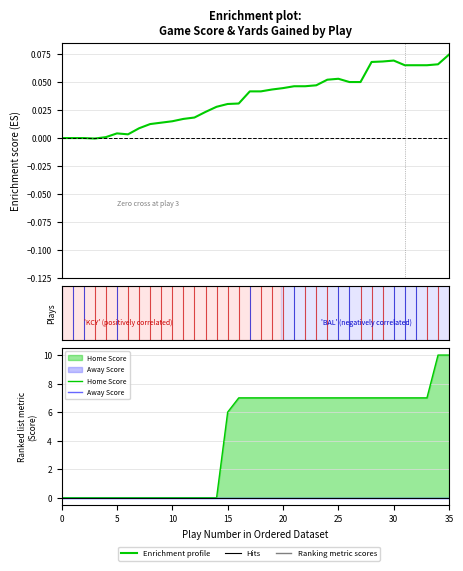

What is the label of the 11th point from the left?

10